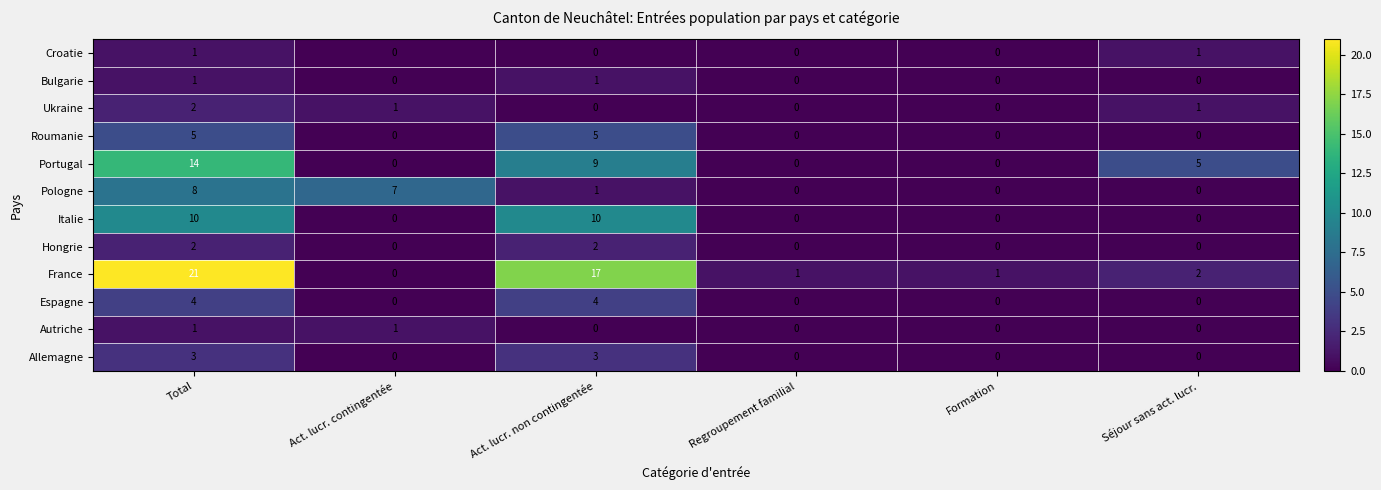

True or false: Allemagne has a value of 2 at Act. lucr. contingentée.

False